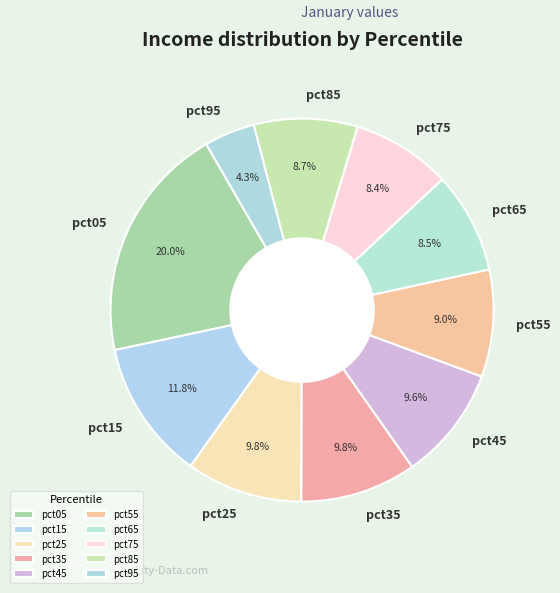

To the nearest percent, what percentage of the pie is pct05?

20%